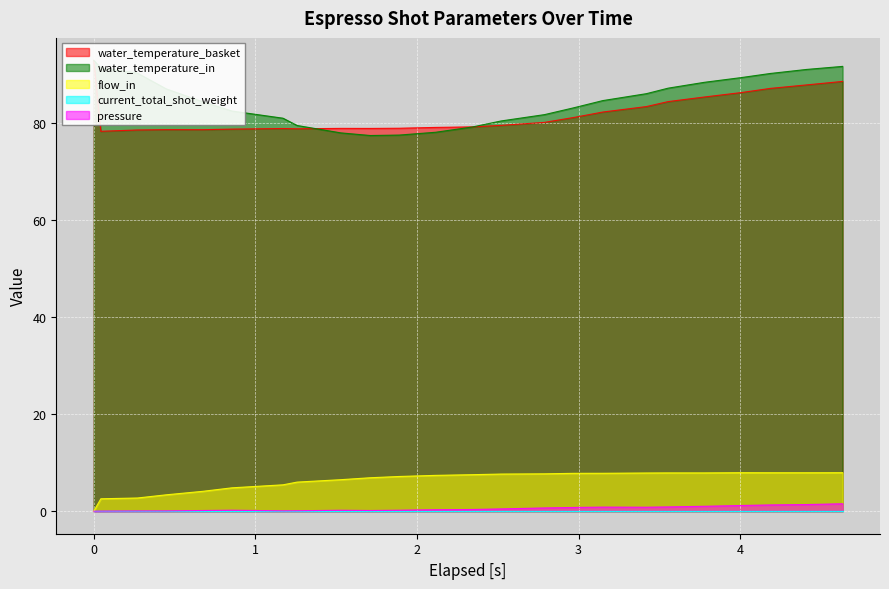

Which has a higher value, 2.789 or 4.186?

4.186